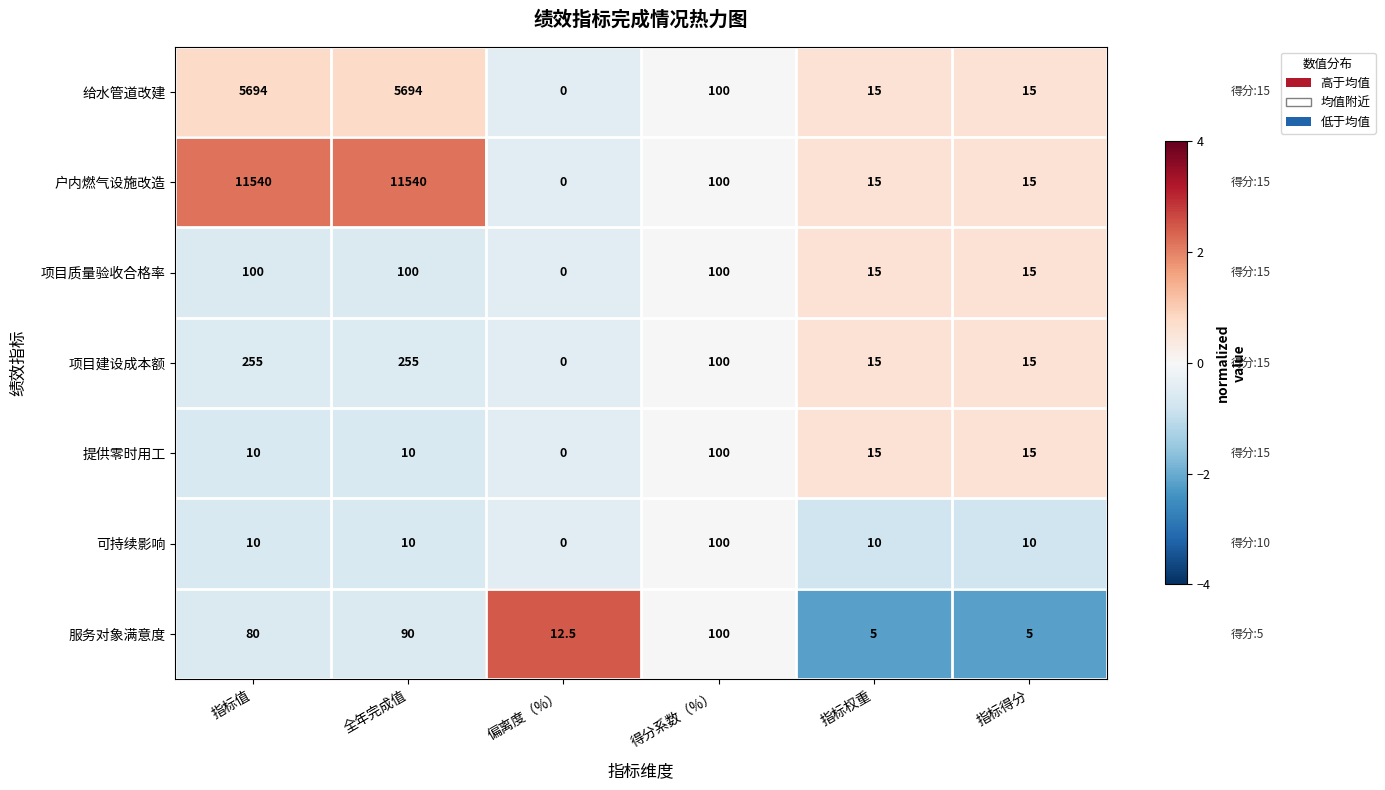

At which label does 户内燃气设施改造 first exceed 100?

指标值